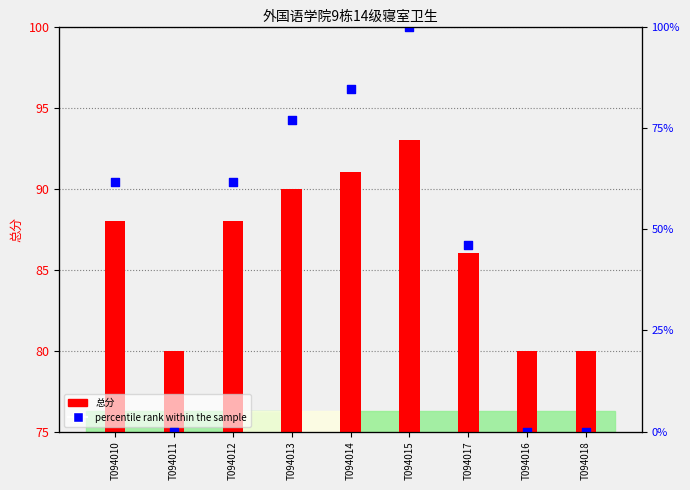

Which series has the widest spread of Y values?

percentile rank within the sample